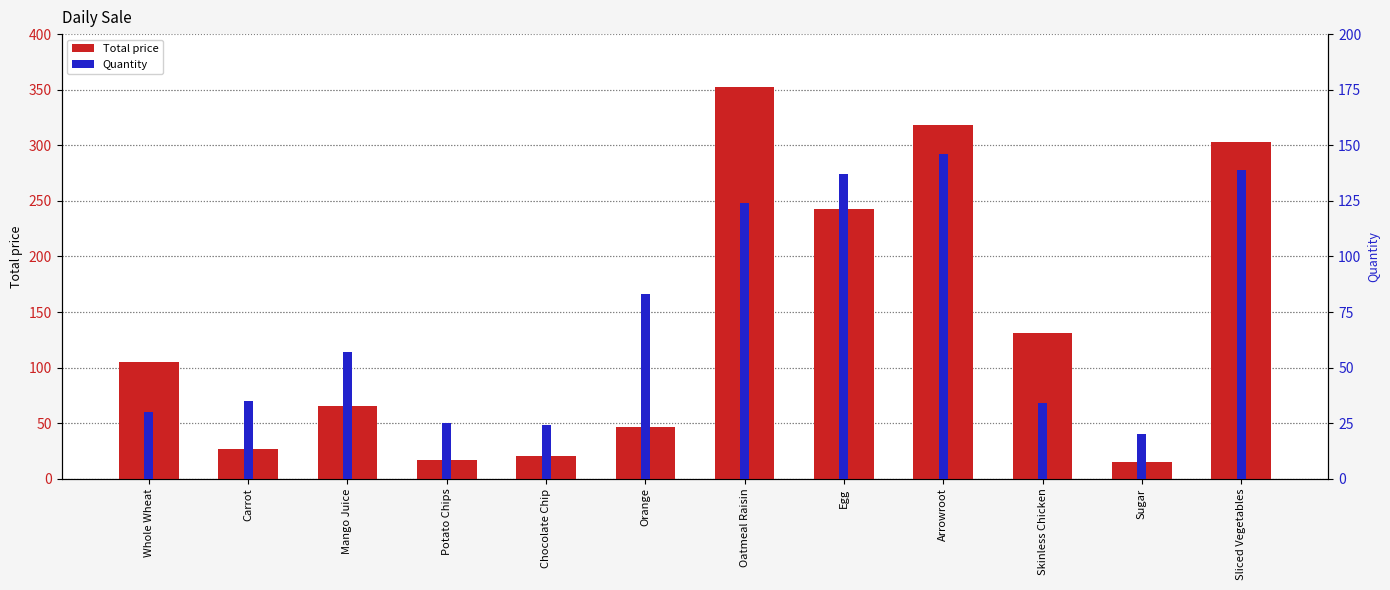

Is it true that Quantity equals 34.0 at Skinless Chicken?

True